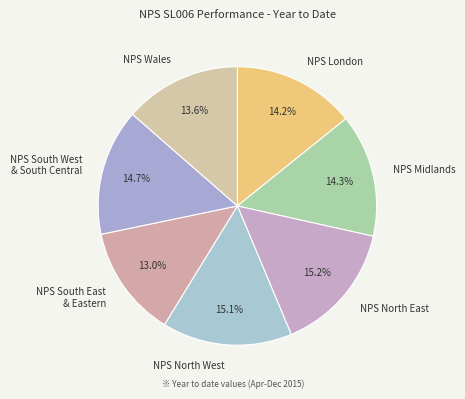

Does NPS Wales account for over 50% of the chart?

No